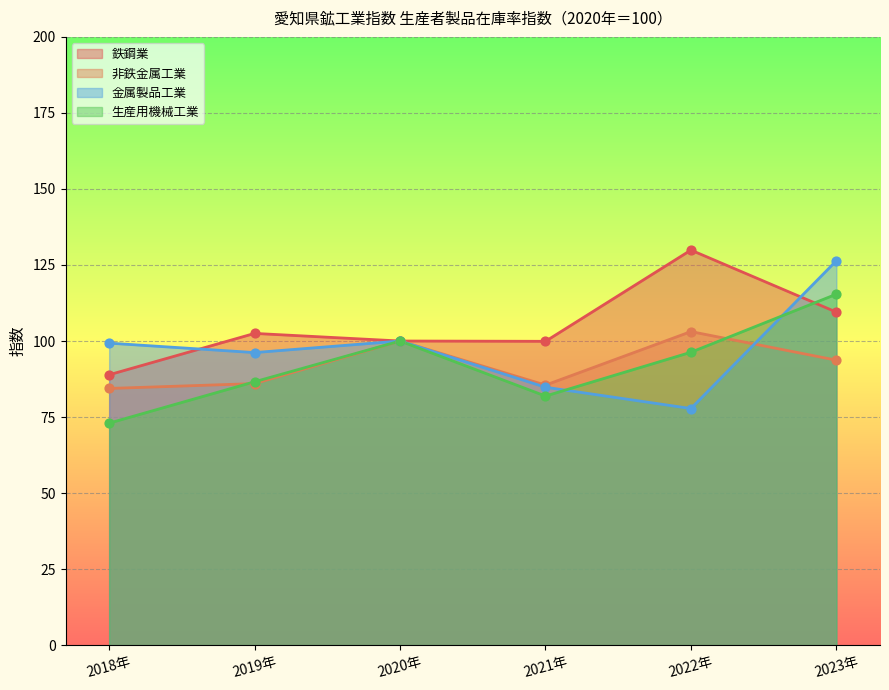

At how many categories does at least one series exceed 97?

6